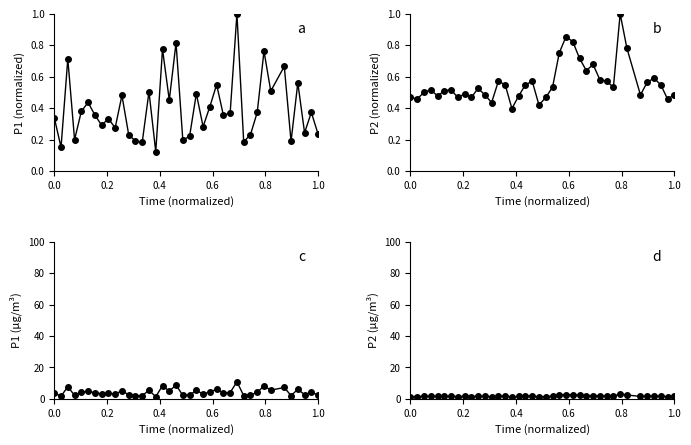

What are all the series names shown in the legend?

P1, P2